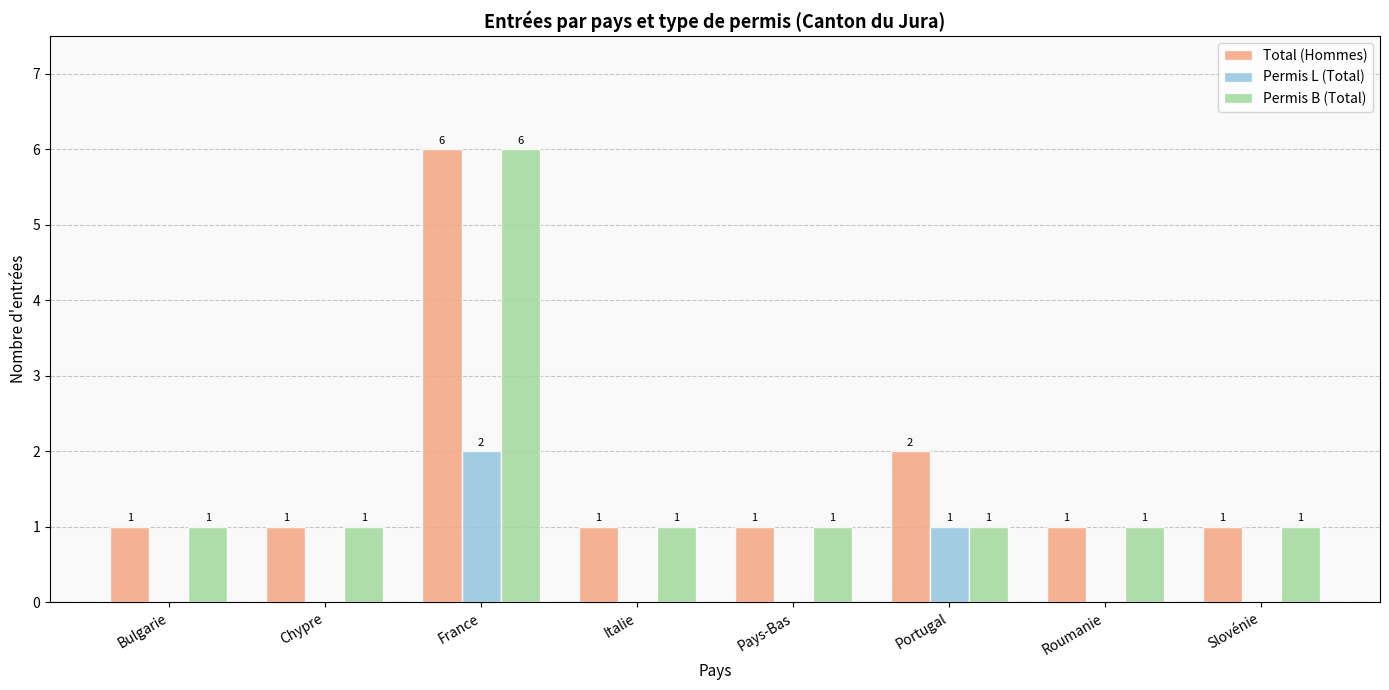

What are all the series names shown in the legend?

Total (Hommes), Permis L (Total), Permis B (Total)